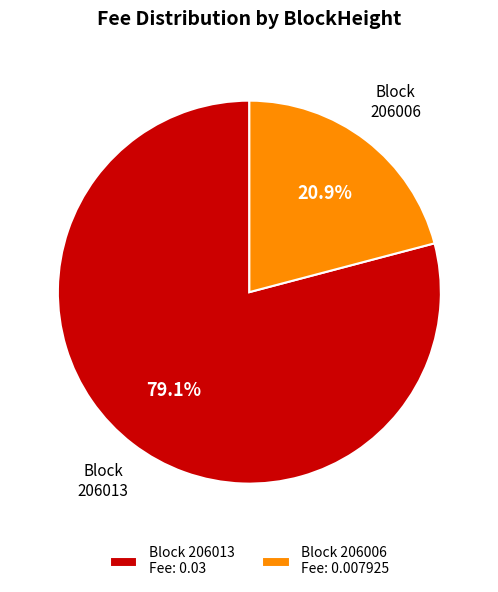

Is it true that 206006 is 21% of the pie?

True